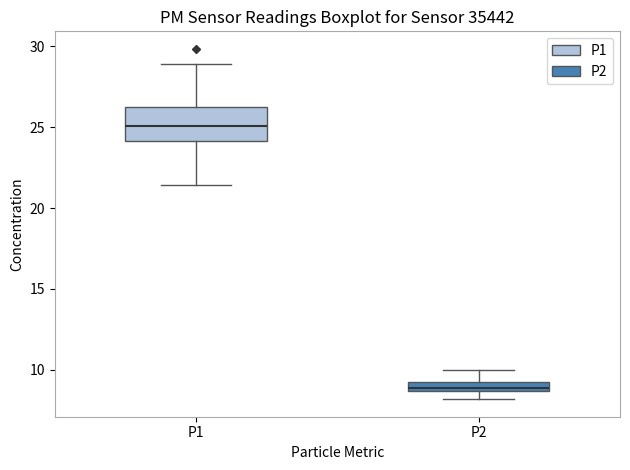

Comparing the boxes themselves (not the whiskers), which one is the tallest?

P1